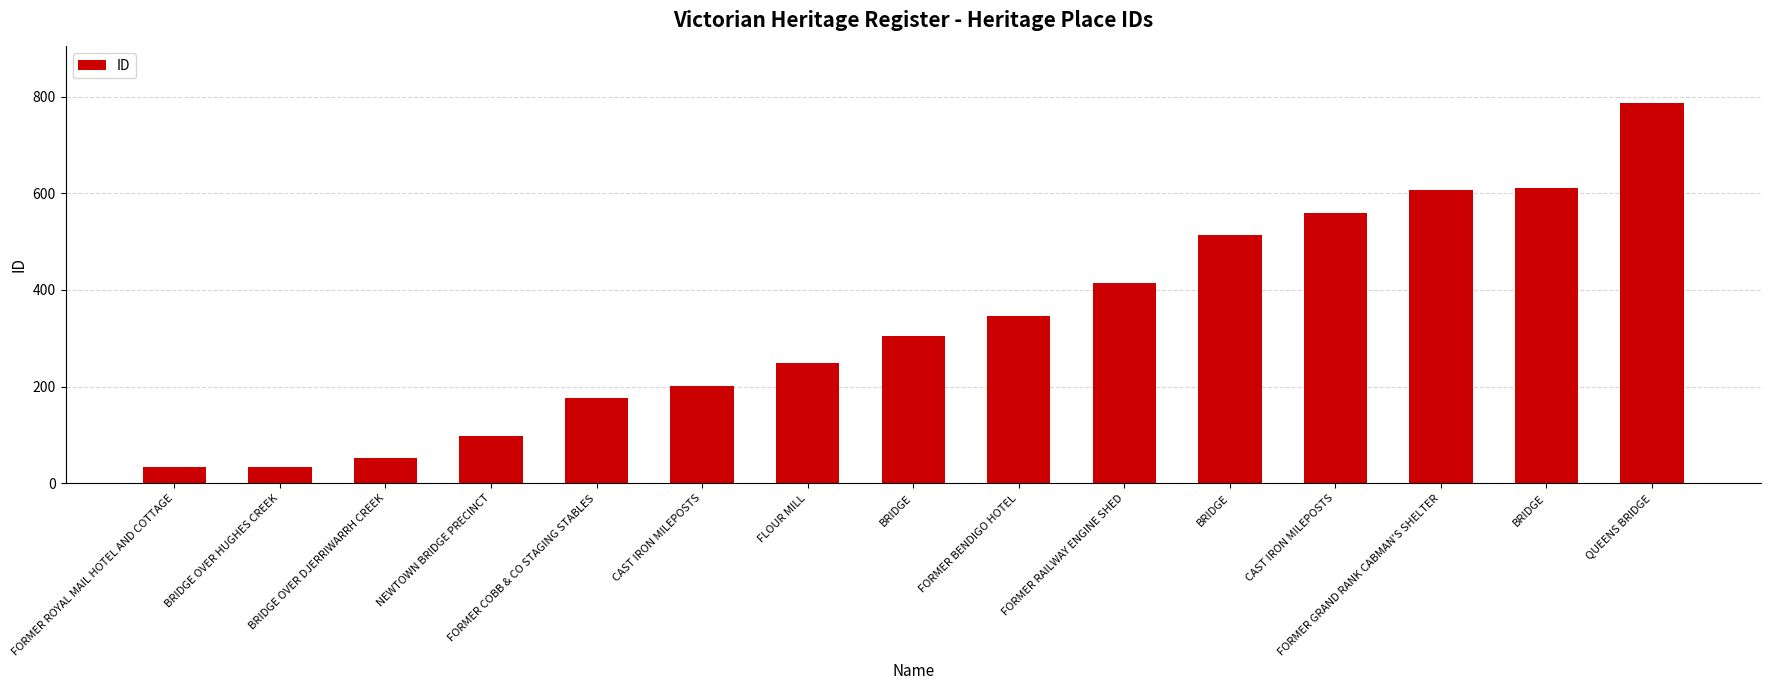

Does the chart contain stacked bars?

No